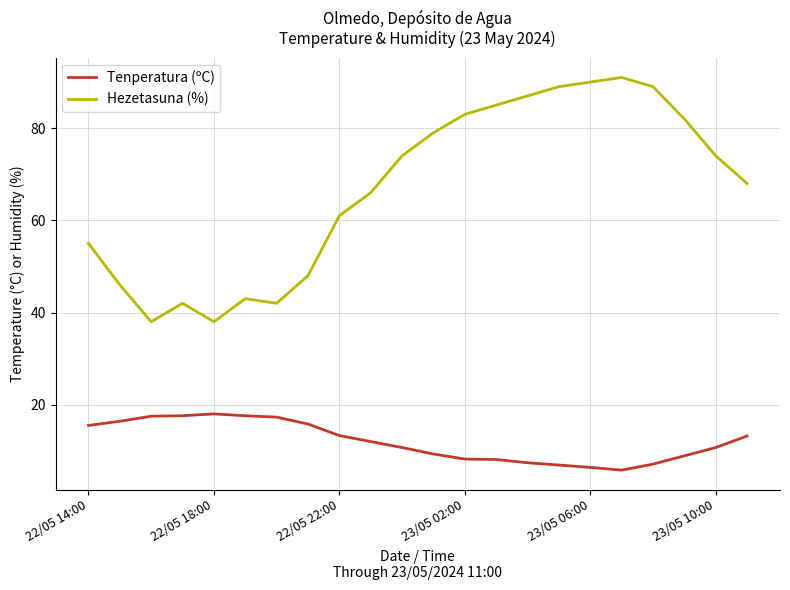

Which series has the largest range (max minus min)?

Hezetasuna (%)